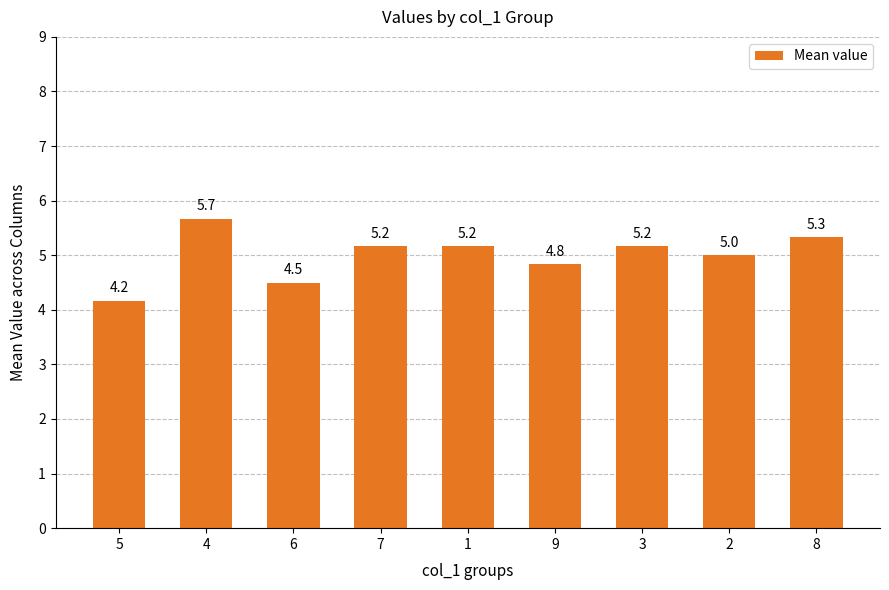

Count the number of categories in the chart.

9